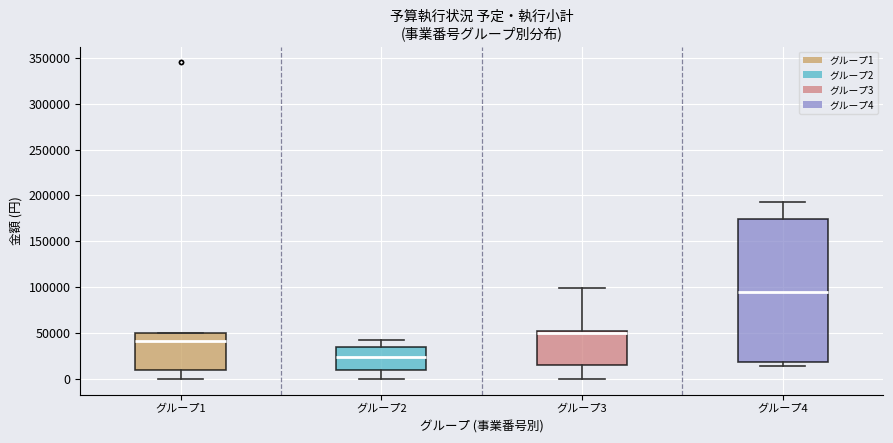

Comparing the boxes themselves (not the whiskers), which one is the tallest?

グループ4